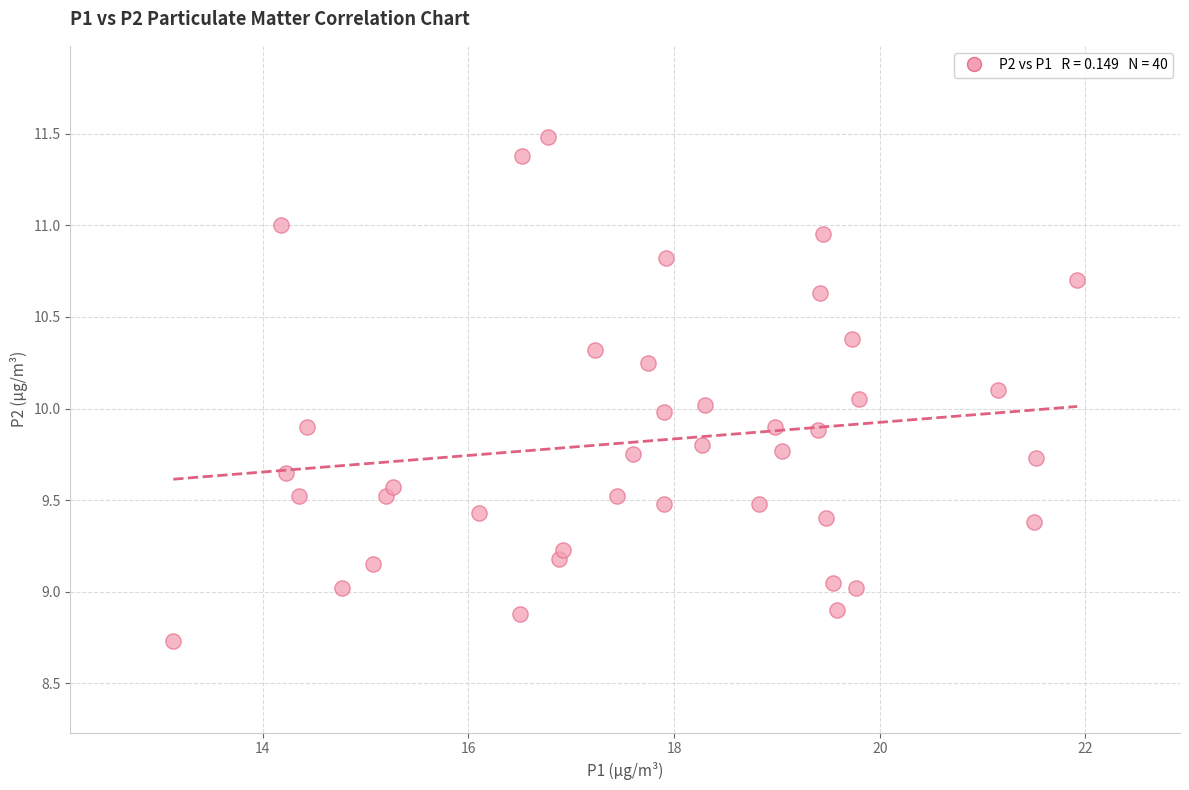

What is the range of X values (max minus min)?

8.8